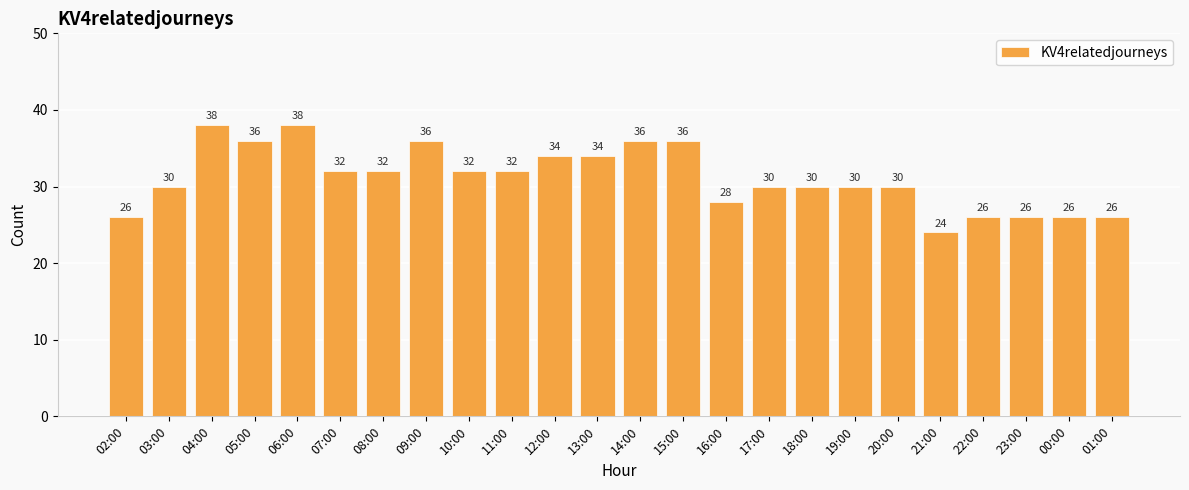

How many categories are shown in the chart?

24